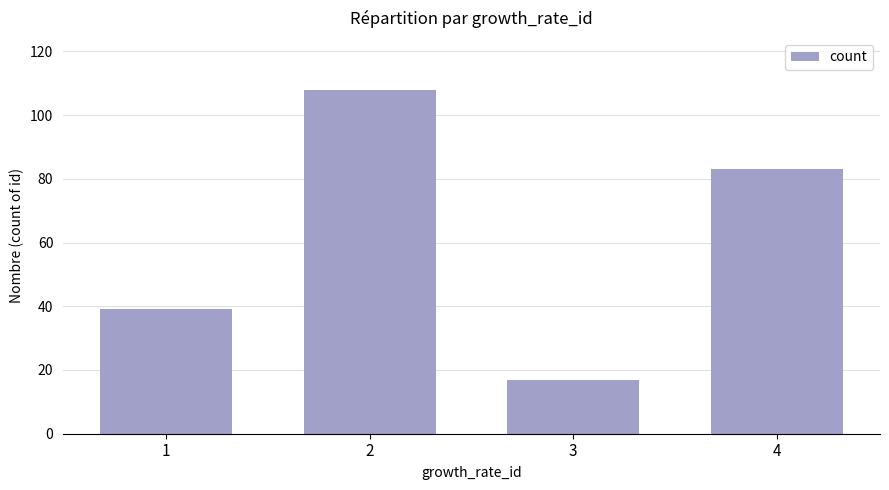

Rank the categories by value from highest to lowest.

2, 4, 1, 3